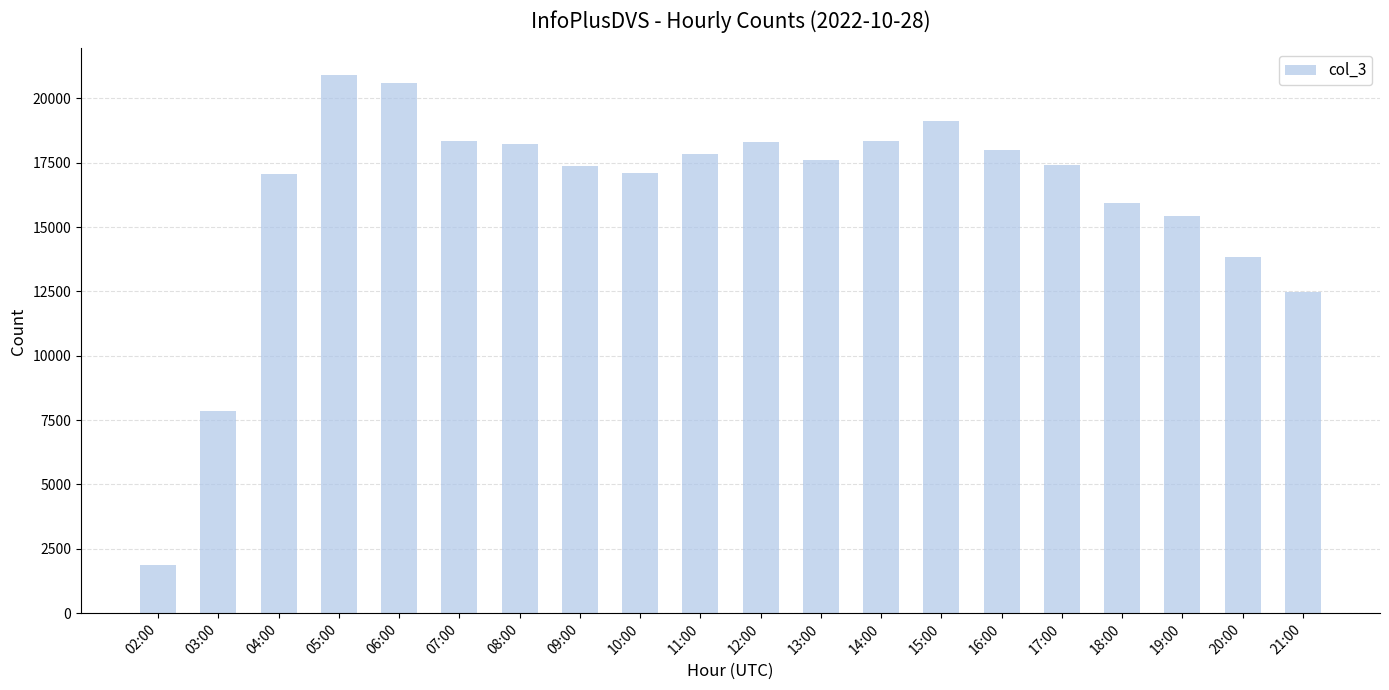

Where is the data nearest to the value 11386?

21:00